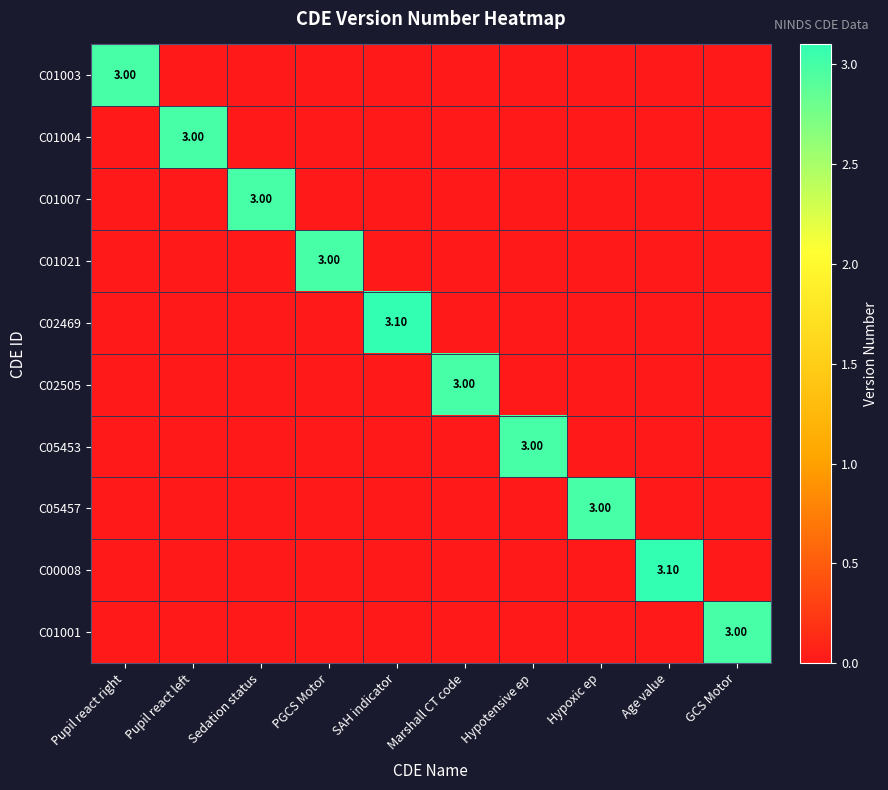

Rank the series at Age value from lowest to highest value.

C01003, C01004, C01007, C01021, C02469, C02505, C05453, C05457, C01001, C00008